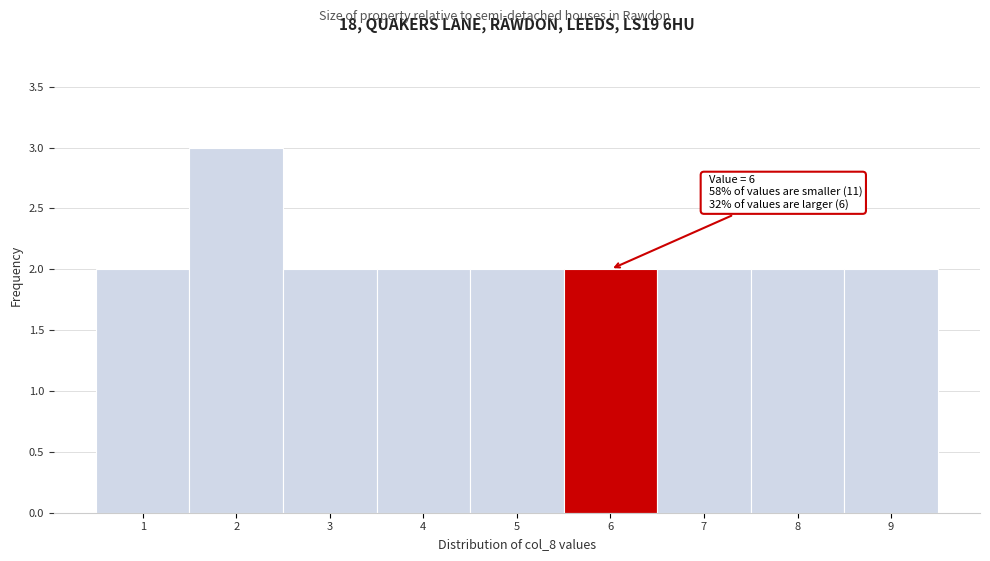

Reading left to right, extract all data points from this chart.

2	3	2	2	2	2	2	2	2